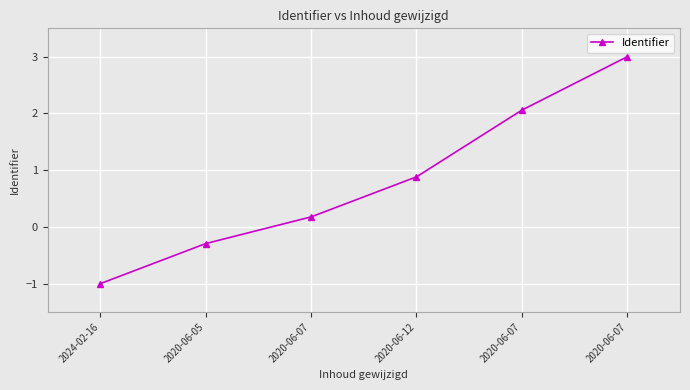

How many lines are shown in the chart?

1